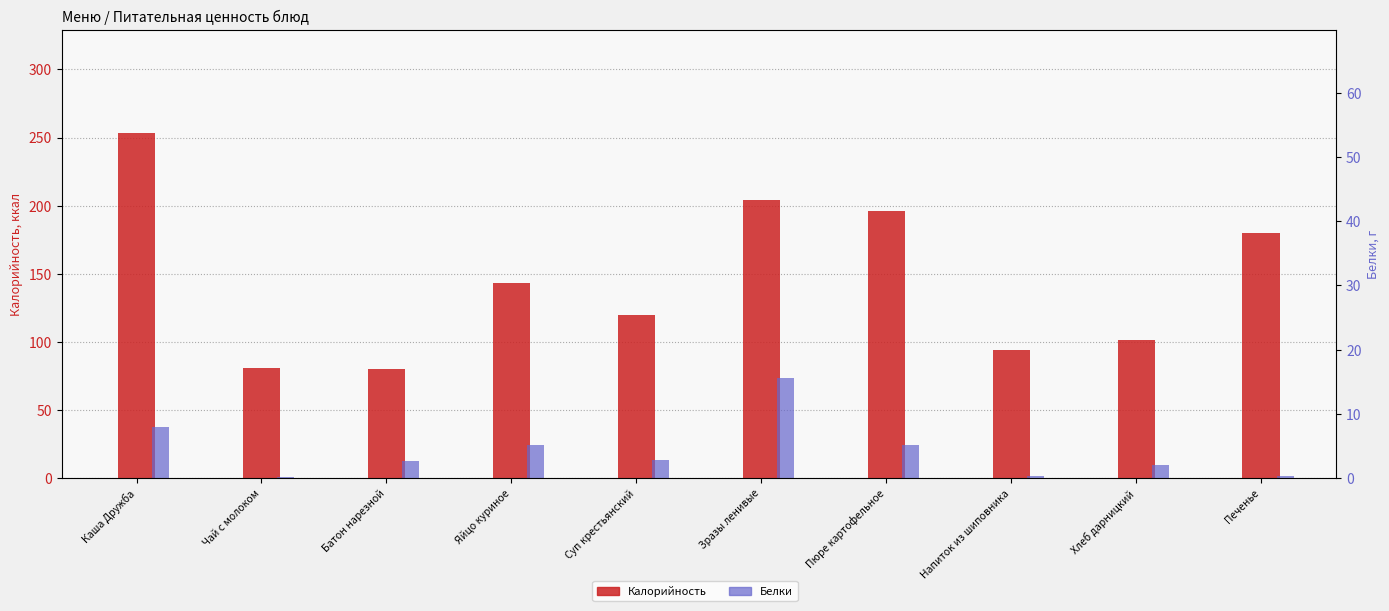

Does the chart contain stacked bars?

No